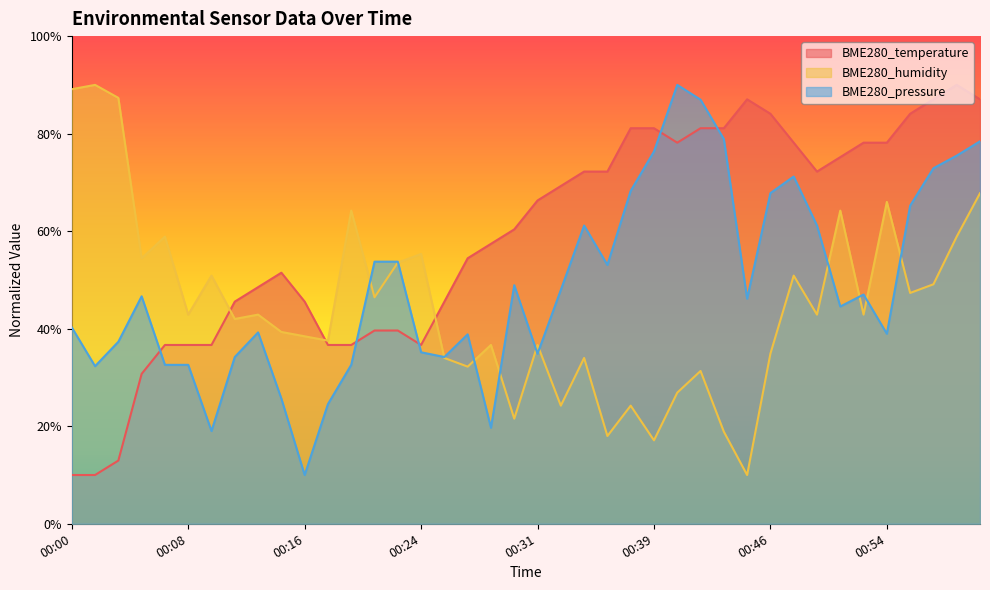

What is the difference between the maximum and minimum values in the BME280_temperature series?

80.0